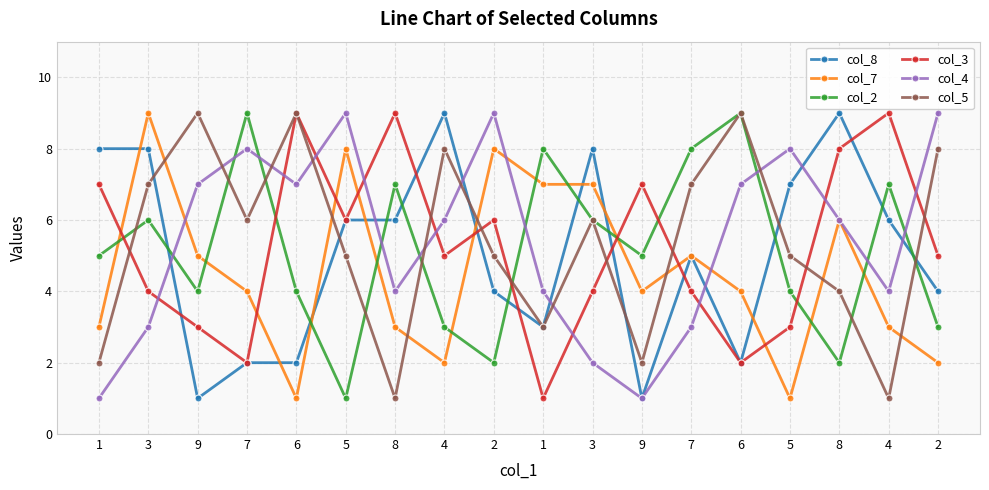

Count the number of data series in this chart.

6